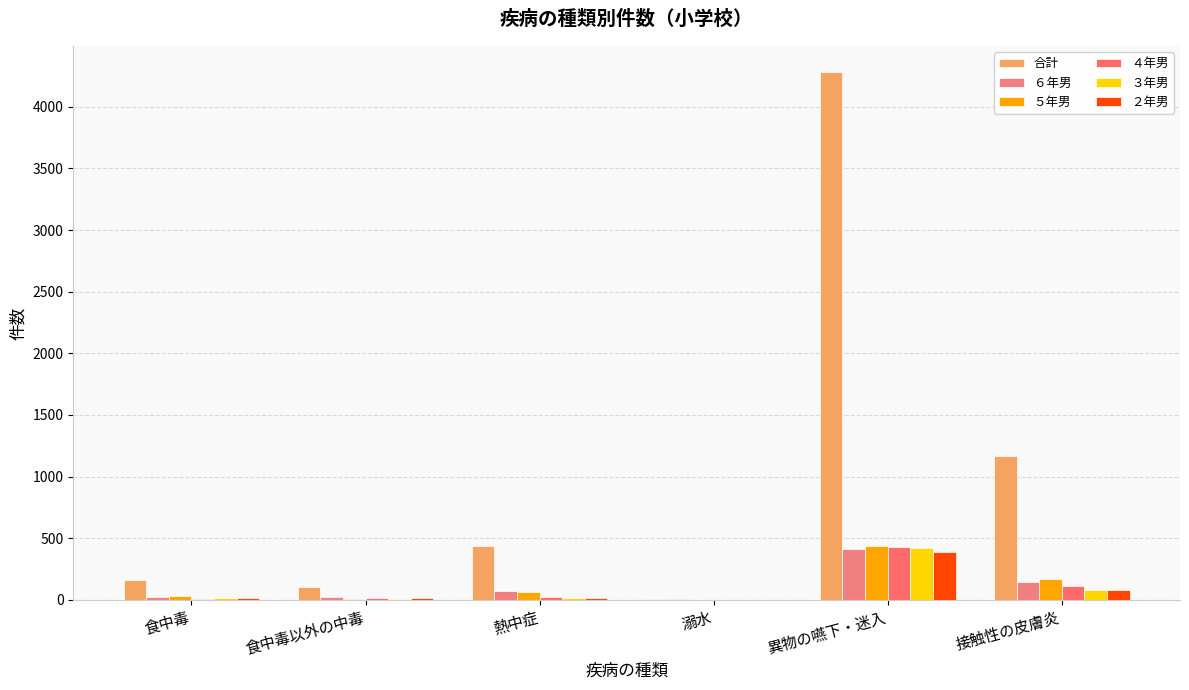

Reading left to right, list all the values displayed in this chart.

合計: 158	103	436	8	4279	1167
６年男: 25	19	67	3	413	142
５年男: 32	9	66	1	439	165
４年男: 7	11	23	0	425	108
３年男: 16	9	12	0	417	81
２年男: 13	10	13	0	387	78